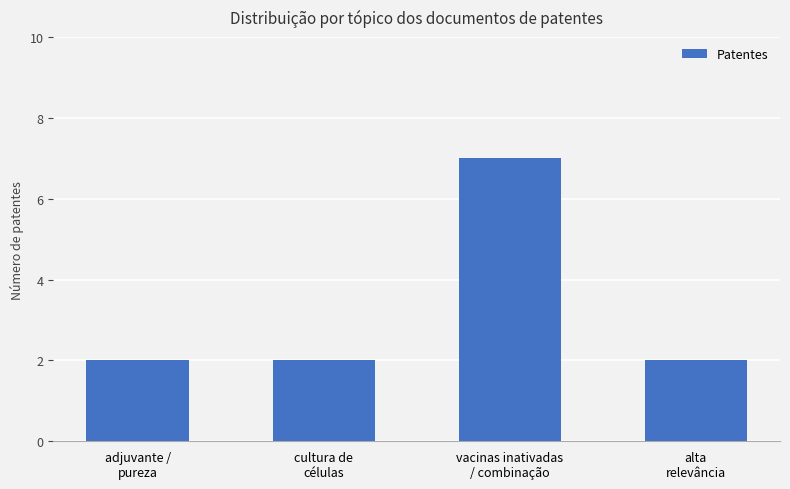

True or false: the data shows 10 at vacinas inativadas
/ combinação.

False